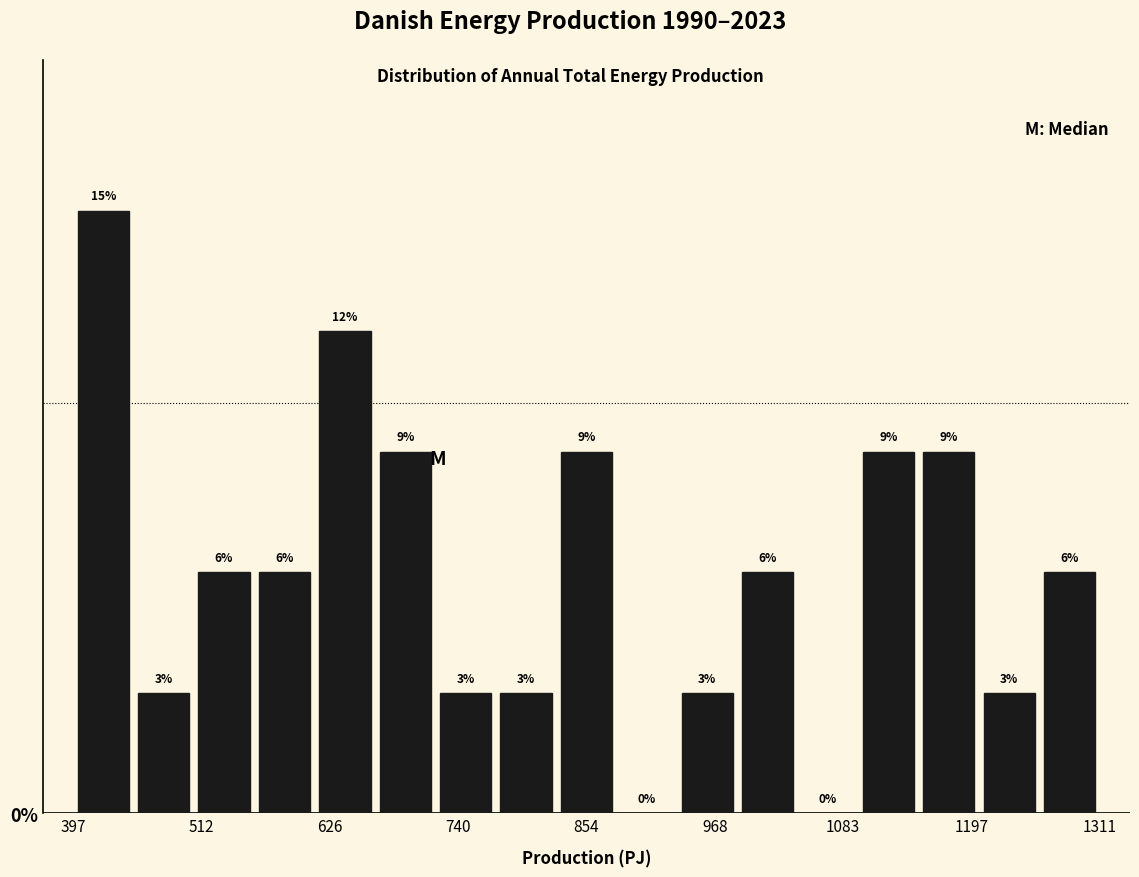

Around what value on the x-axis is the tallest bar? Give the approximate position of its centre, as read against the axis.

420